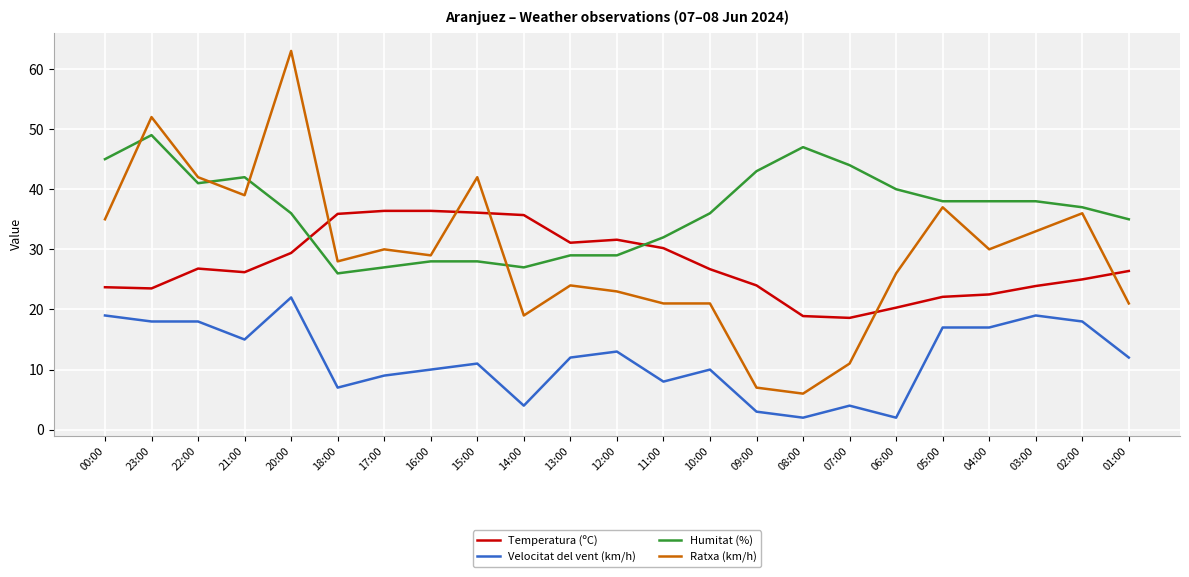

Is it true that Temperatura (ºC) equals 36.9 at 22:00?

False